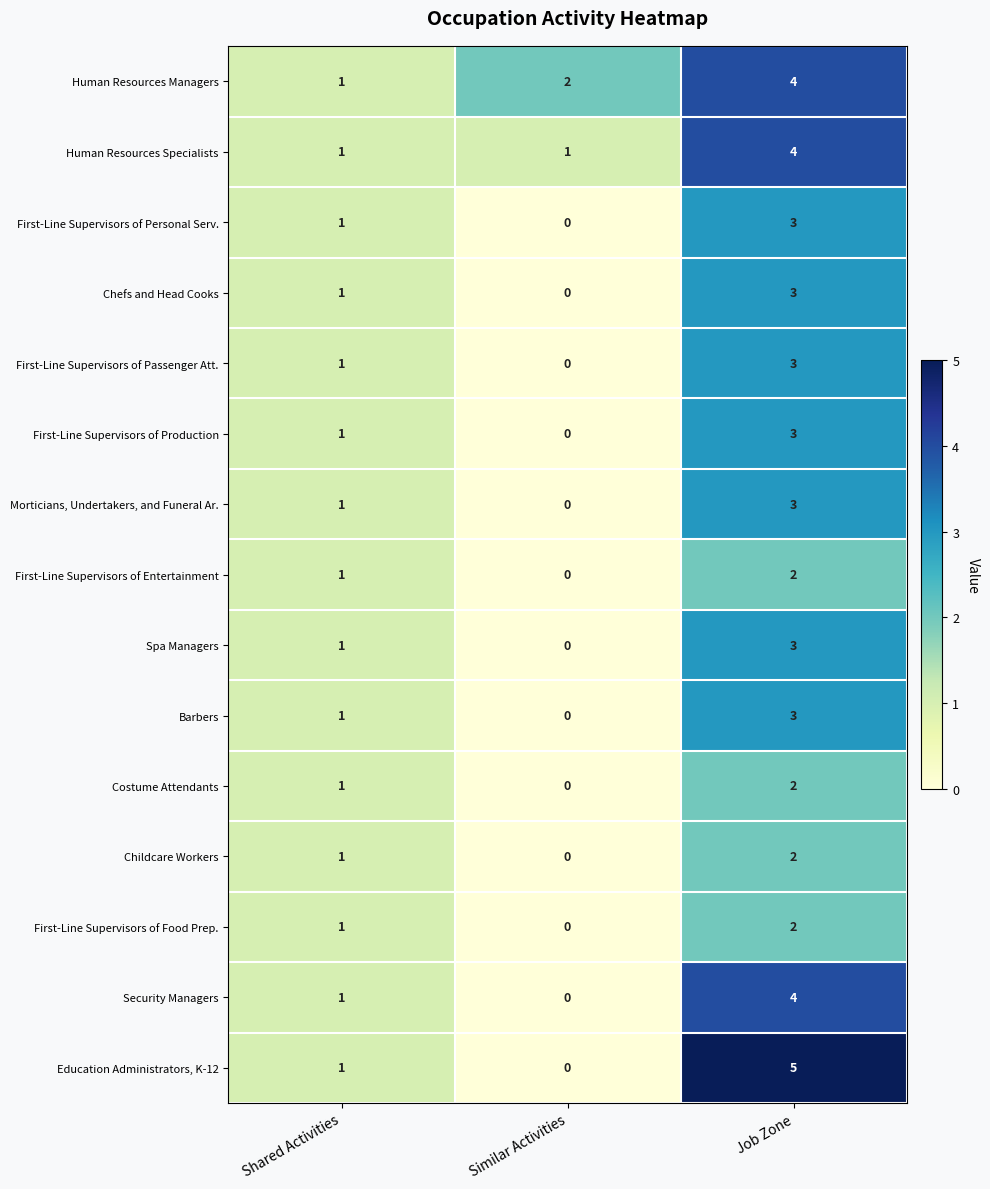

What is the sum of all First-Line Supervisors of Personal Serv. values?

4